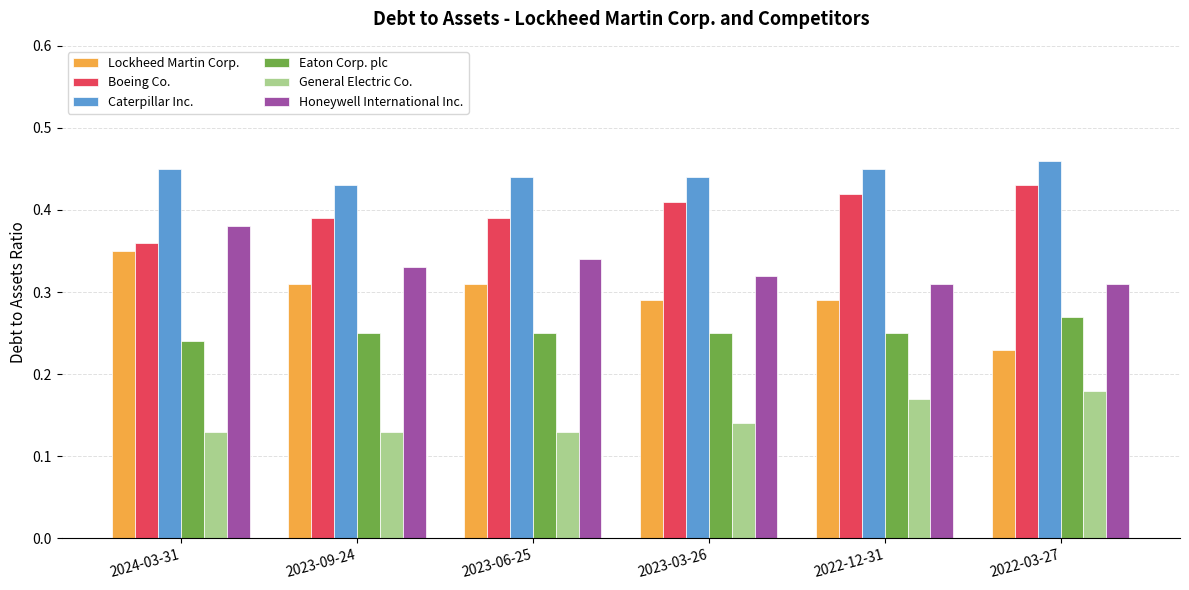

What is the sum of the Honeywell International Inc. values at 2023-09-24 and 2023-03-26?

0.7